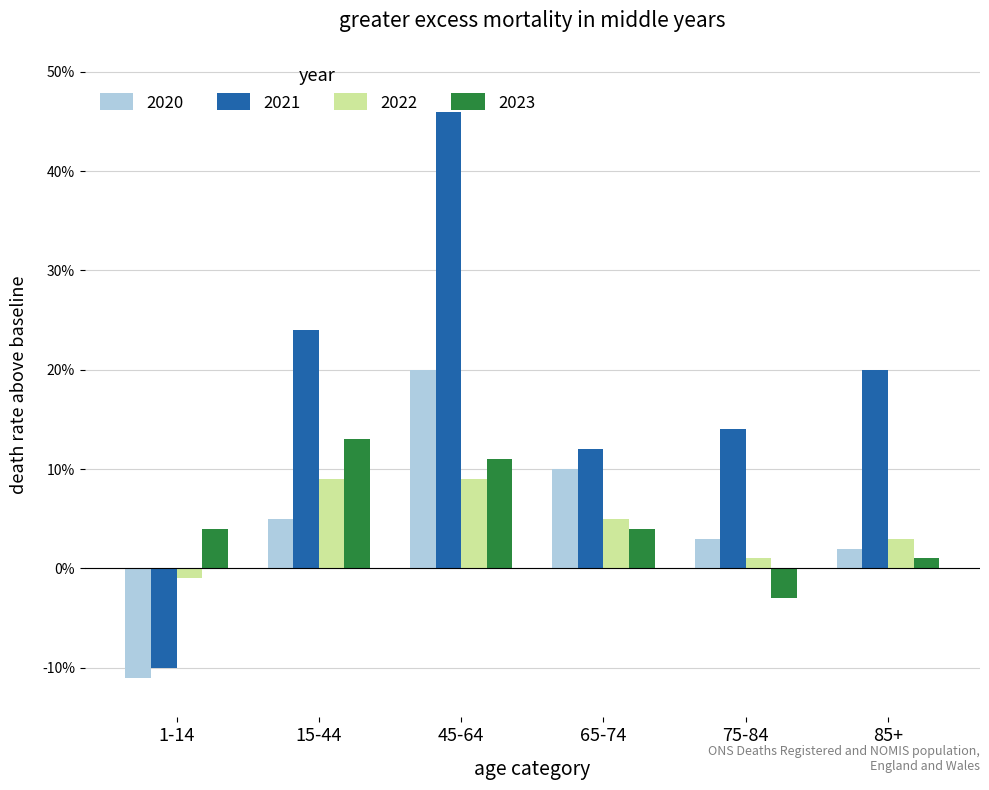

What is the sum of all 2022 values?

26